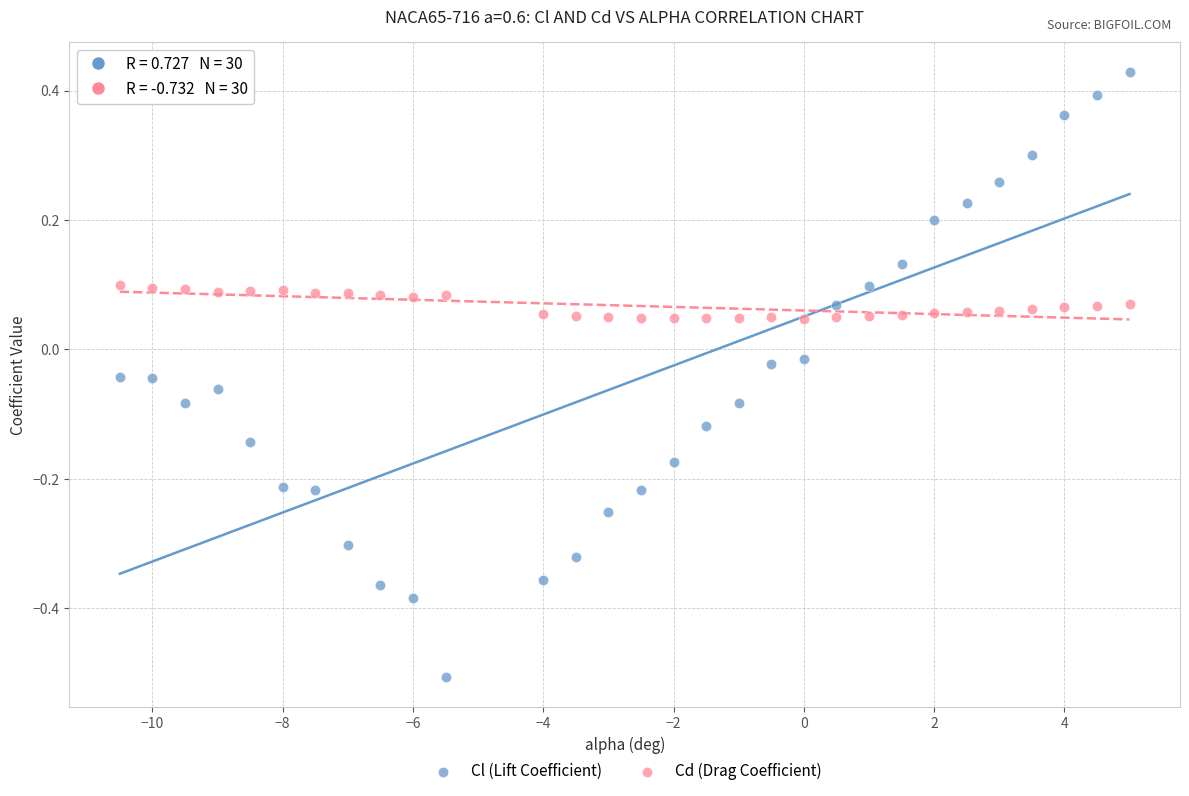

Which series contains the highest Y value?

Cl (Lift Coefficient)